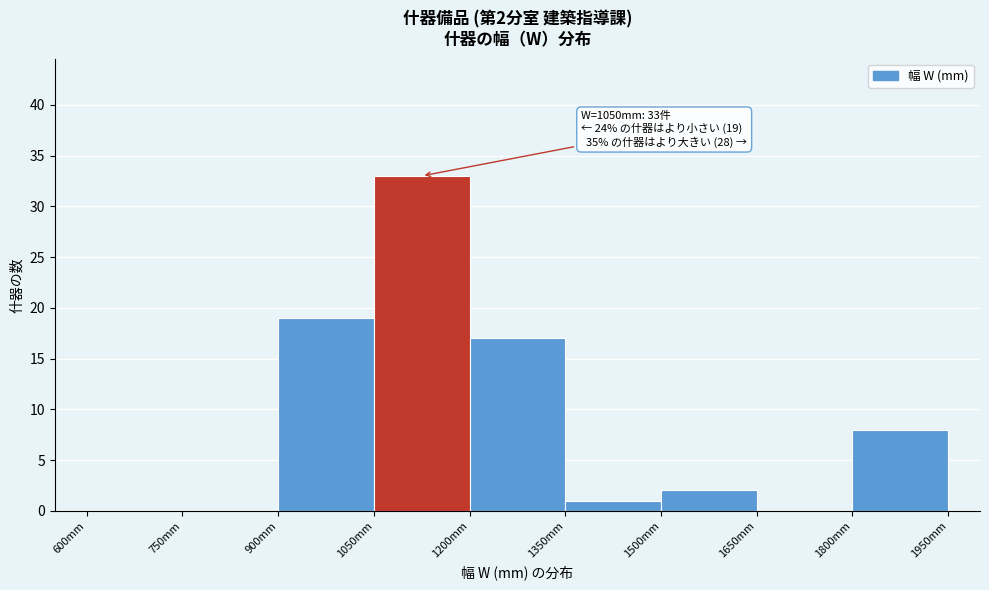

Which range on the x-axis has the tallest bar?

1050 to 1200